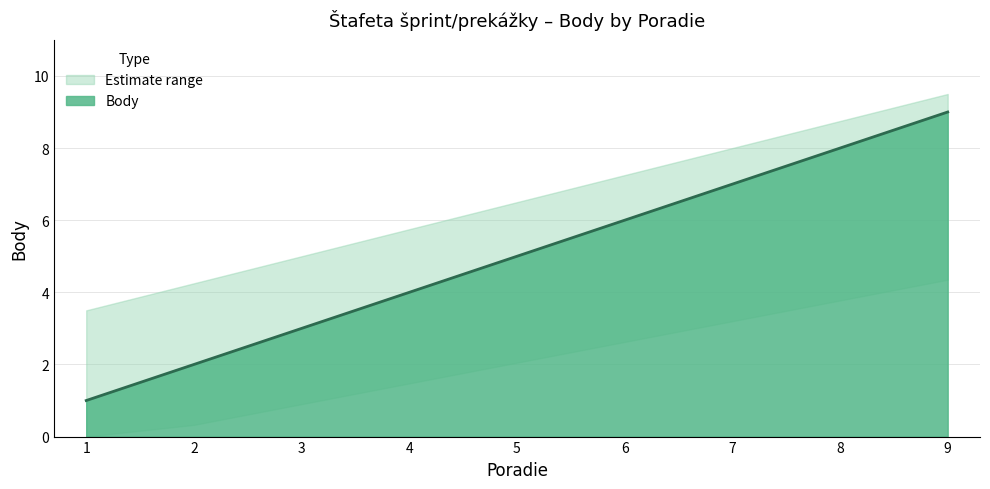

What is the change in value from 1 to 5?

+4